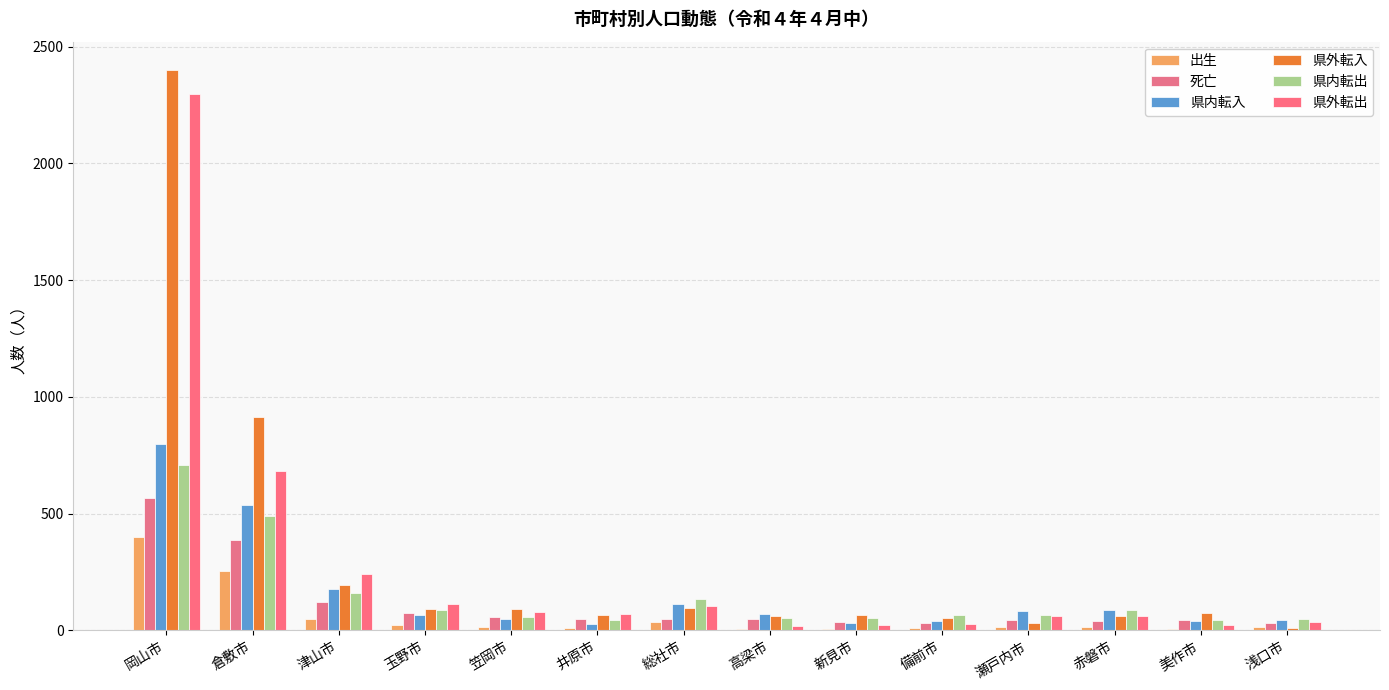

At which label is 県外転出 closest to 1159?

倉敷市